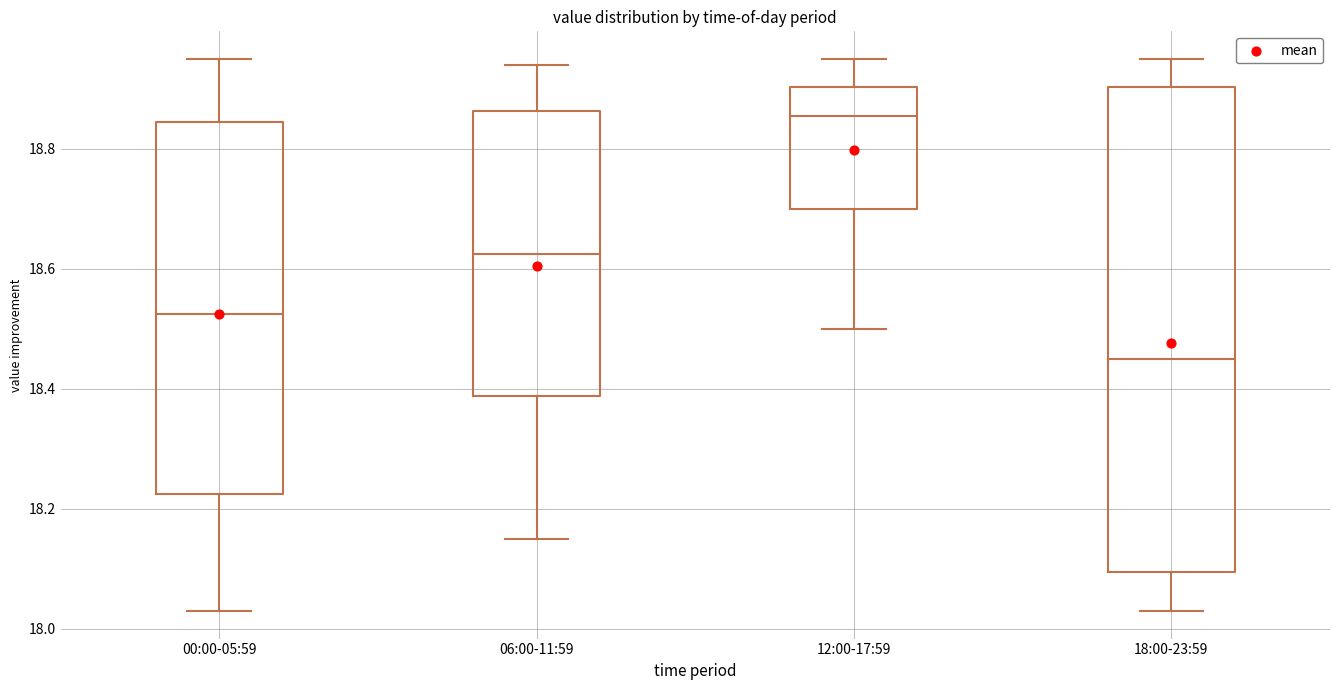

Which box has the lowest median line?

18:00-23:59